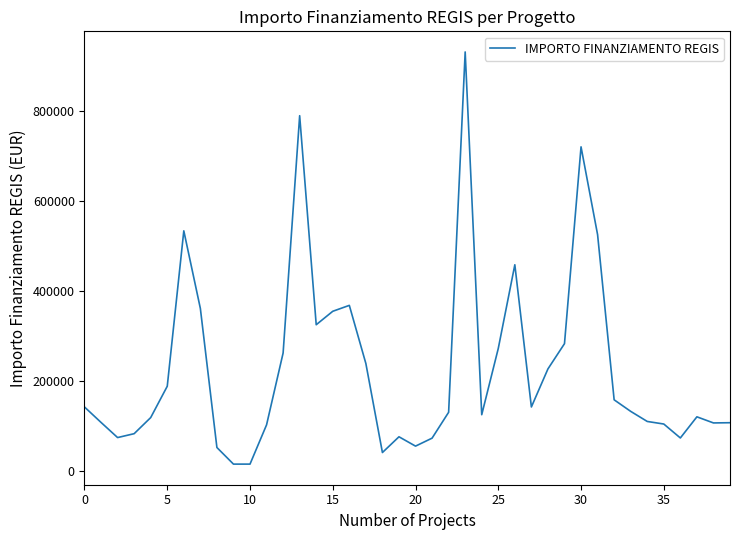

True or false: there are more than 0 points higher than both neighbors.

True